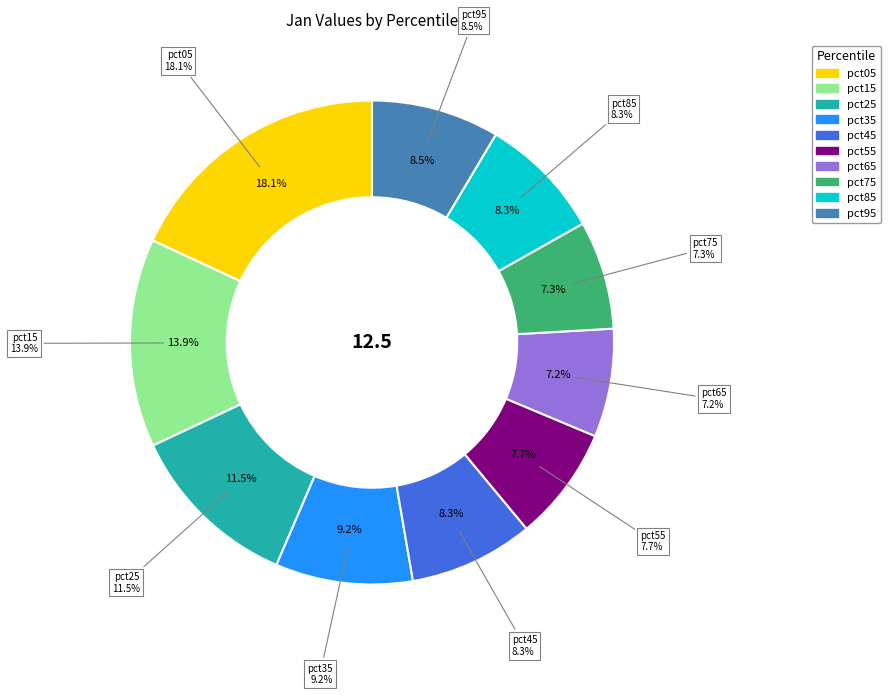

Does pct45 account for over 50% of the chart?

No